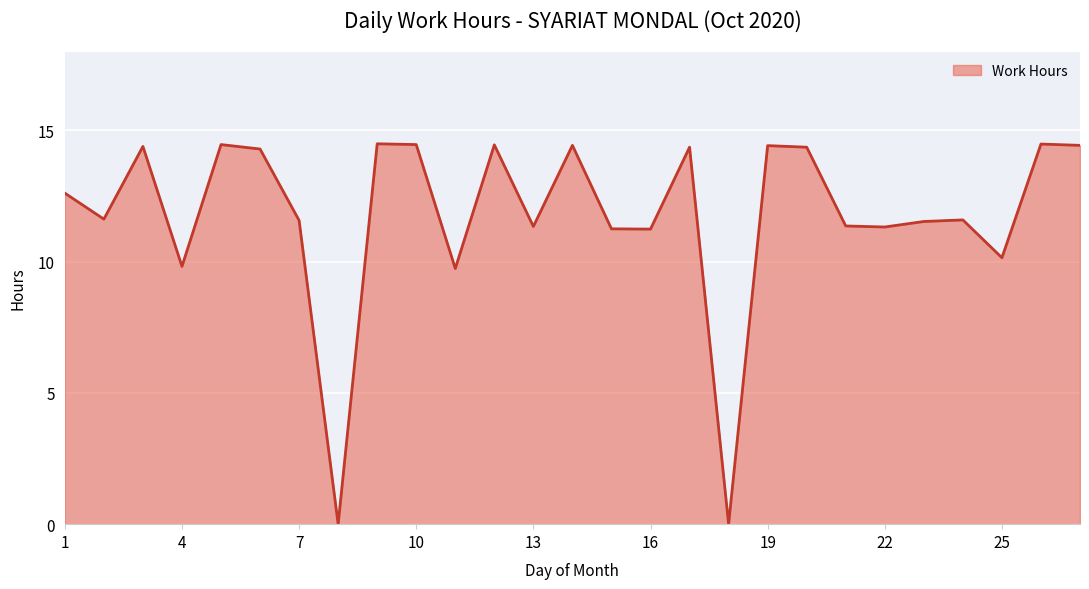

What is the greatest value displayed?

14.5